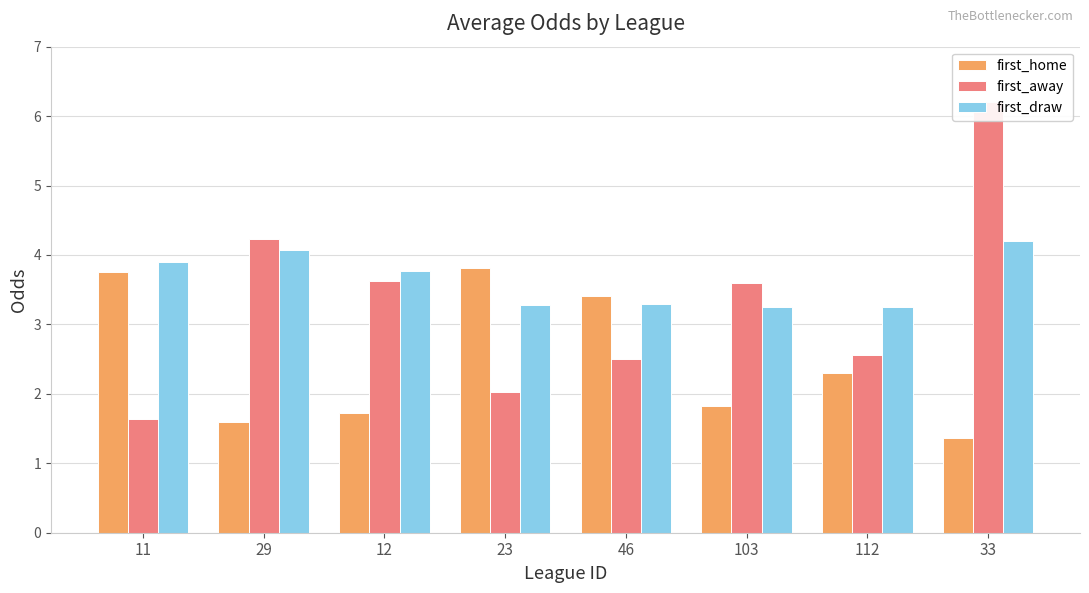

What position from the right is 46?

4